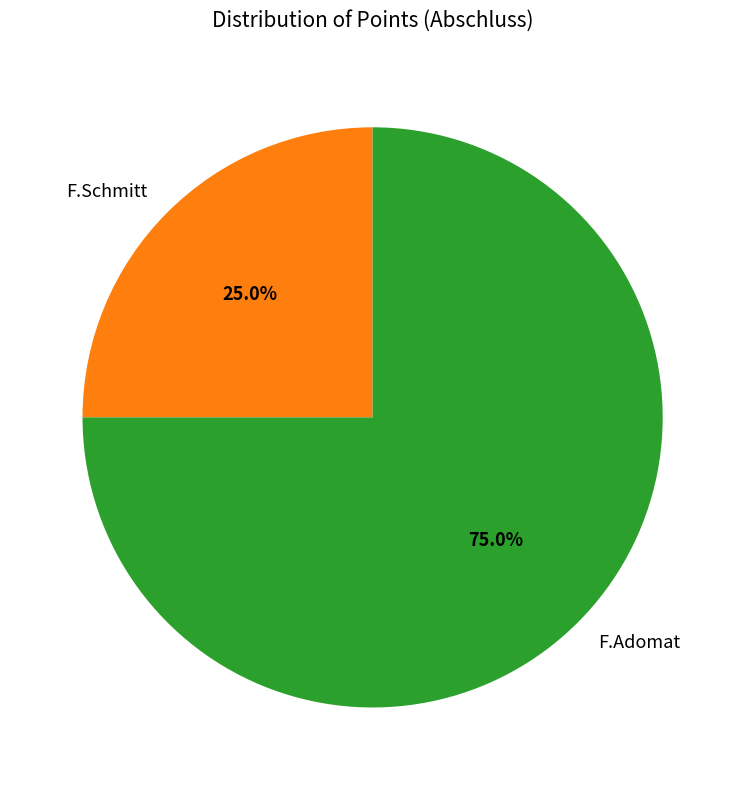

Combined, what portion of the pie is F.Schmitt and F.Adomat?

100.0%